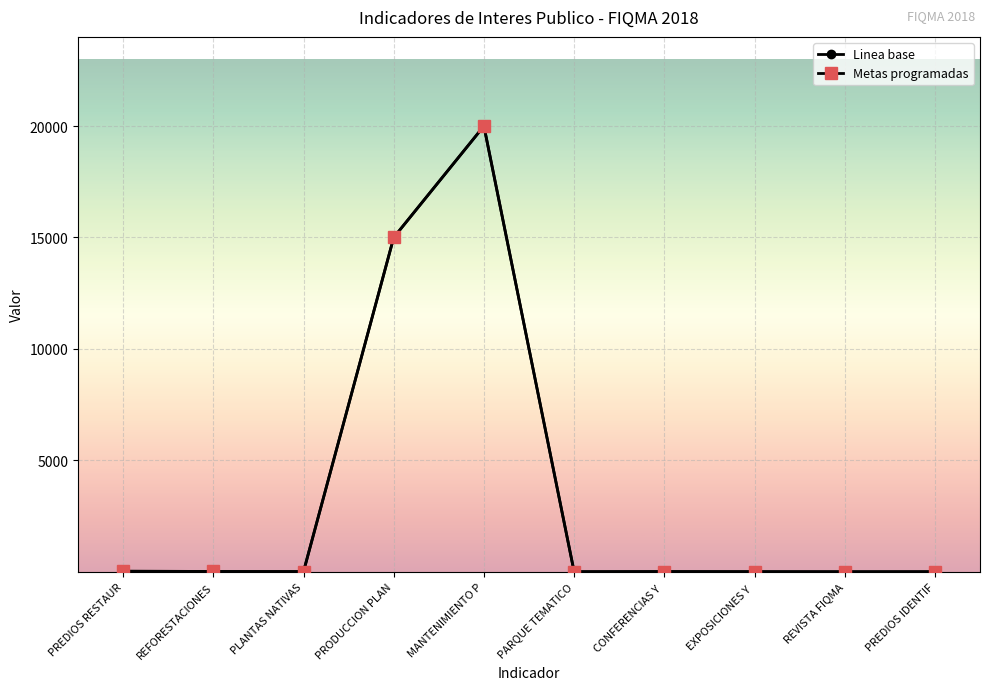

Reading left to right, list all the values displayed in this chart.

Linea base: PREDIOS RESTAUR=10	REFORESTACIONES=12	PLANTAS NATIVAS=6	PRODUCCION PLAN=15000	MANTENIMIENTO P=20000	PARQUE TEMATICO=4	CONFERENCIAS Y =6	EXPOSICIONES Y =2	REVISTA FIQMA=1	PREDIOS IDENTIF=3
Metas programadas: PREDIOS RESTAUR=30	REFORESTACIONES=14	PLANTAS NATIVAS=11	PRODUCCION PLAN=15000	MANTENIMIENTO P=20000	PARQUE TEMATICO=3	CONFERENCIAS Y =11	EXPOSICIONES Y =6	REVISTA FIQMA=1	PREDIOS IDENTIF=2